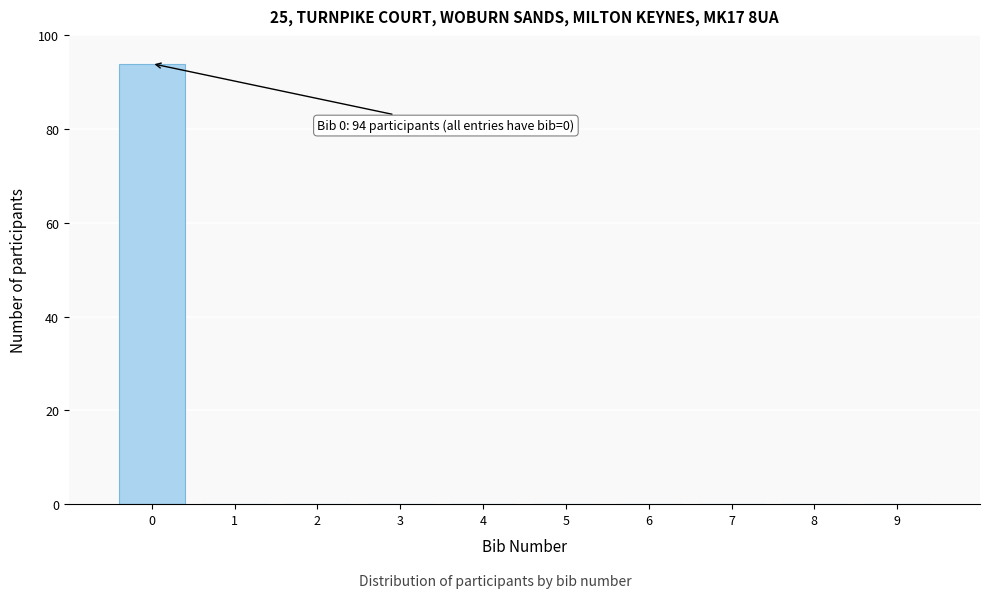

Which range on the x-axis has the tallest bar?

-0.5 to 0.5